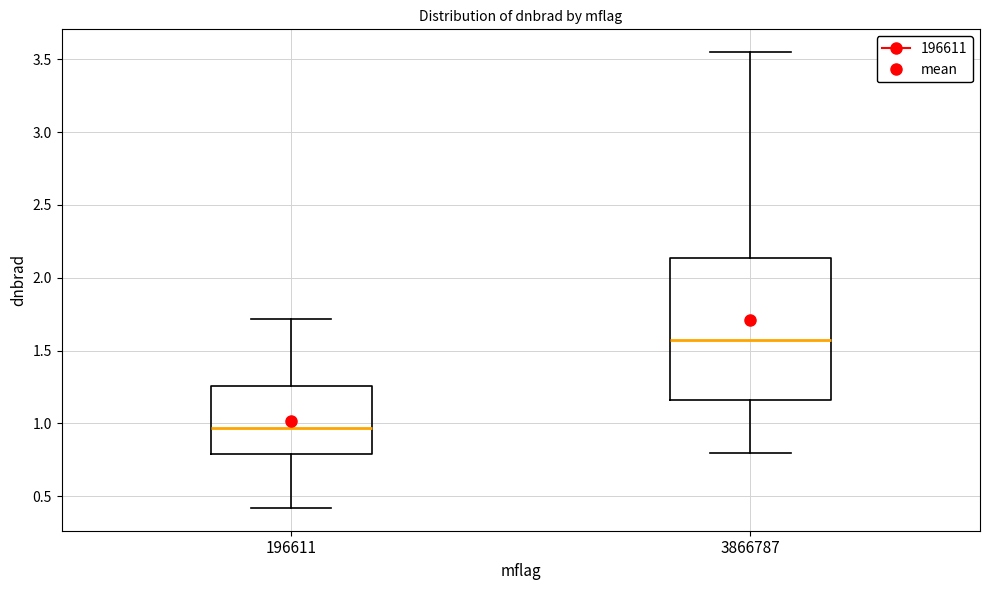

Reading left to right, read every box against the y-axis: the position of its median line, the range the box covers, and the ends of its whiskers. The values are not printed on the chart, so give them approximately, as read against the axis.

196611: median 0.95, box 0.80 to 1.25, whiskers 0.40 to 1.70
3866787: median 1.55, box 1.15 to 2.15, whiskers 0.80 to 3.55